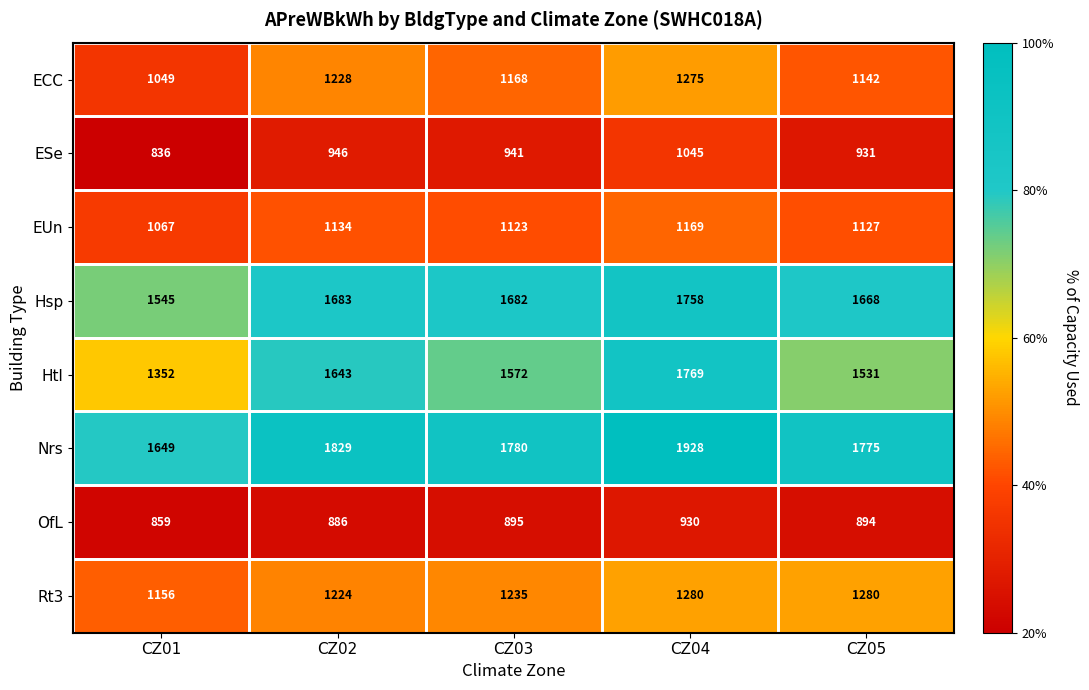

At which category is the sum across all series the highest?

CZ04